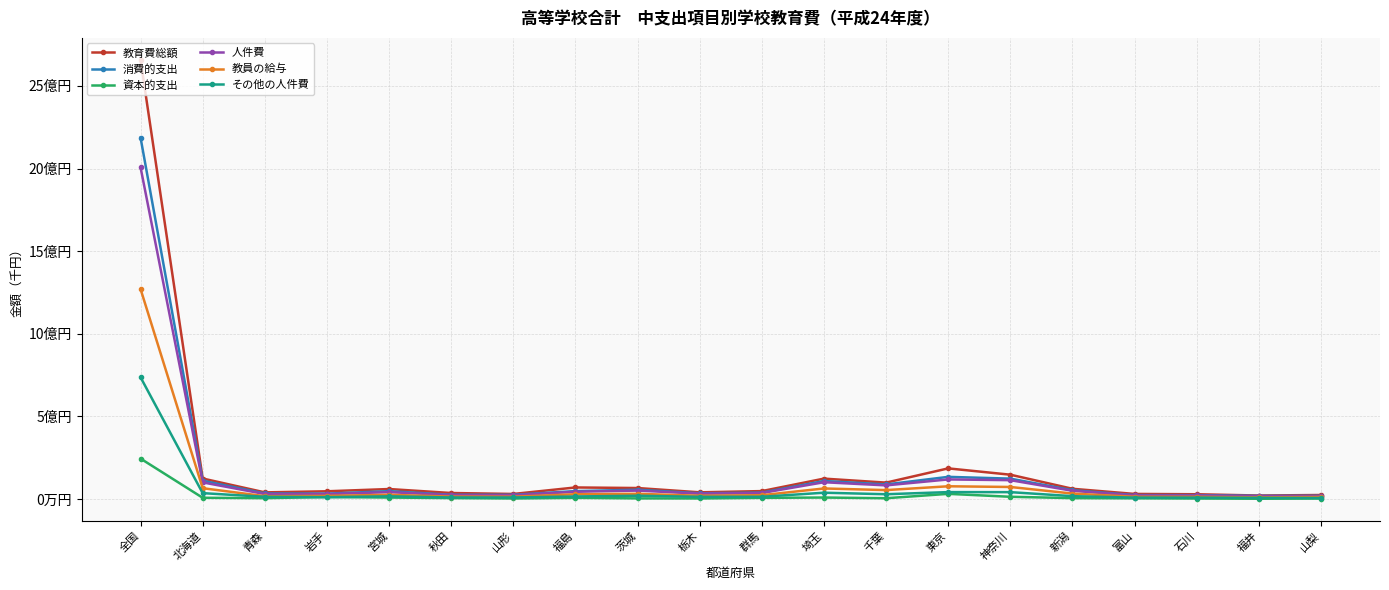

What is the value of the 教育費総額 point at the 4th from the left?

46405831